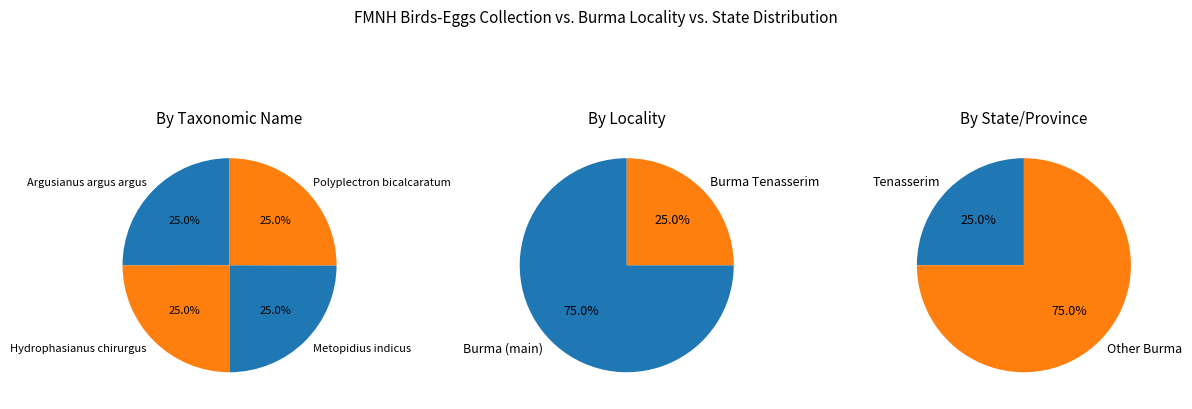

To the nearest percent, what is the combined percentage of Hydrophasianus chirurgus and Argusianus argus argus?

50%